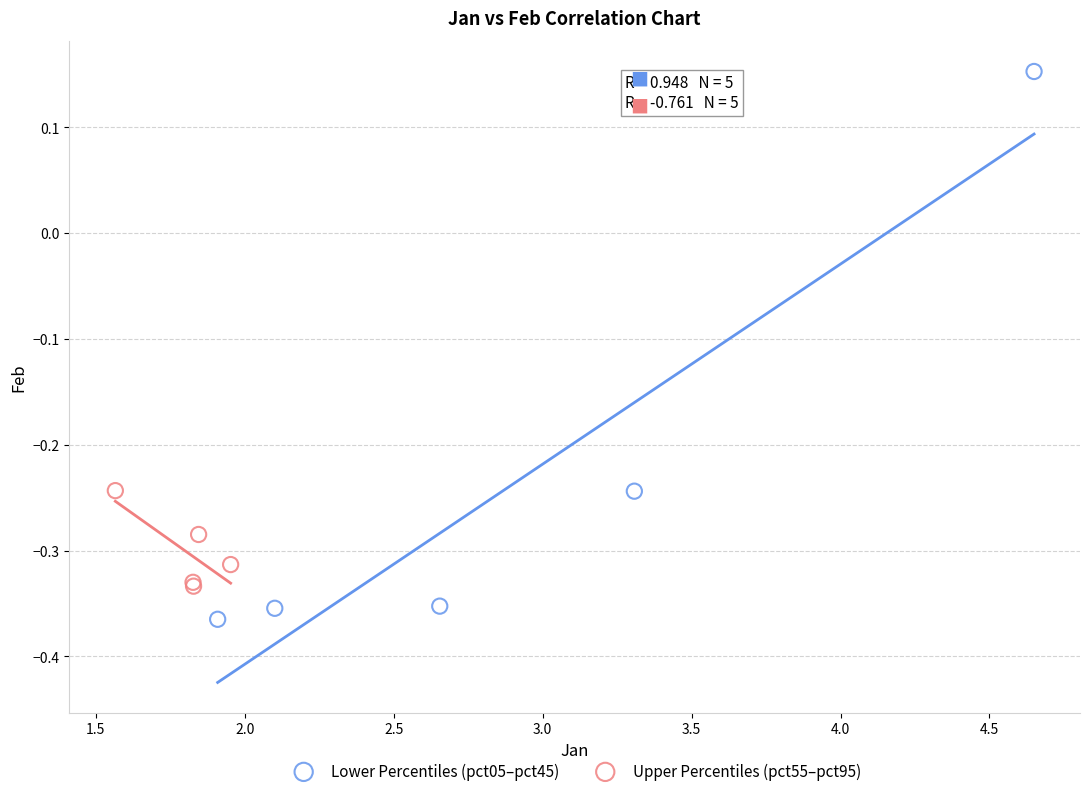

Which series contains the highest Y value?

Lower Percentiles (pct05–pct45)